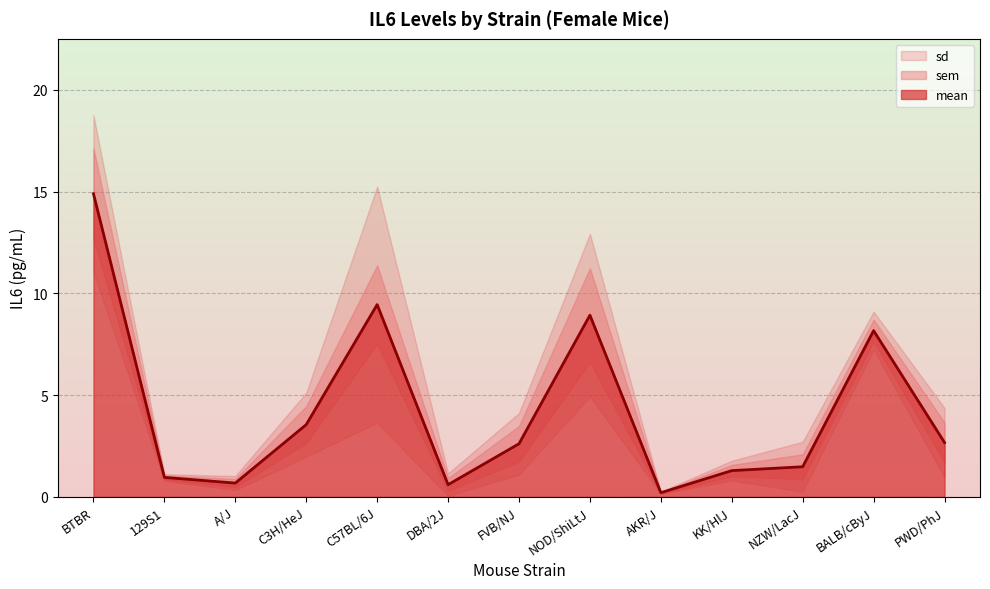

True or false: mean and sem intersect in this chart.

False